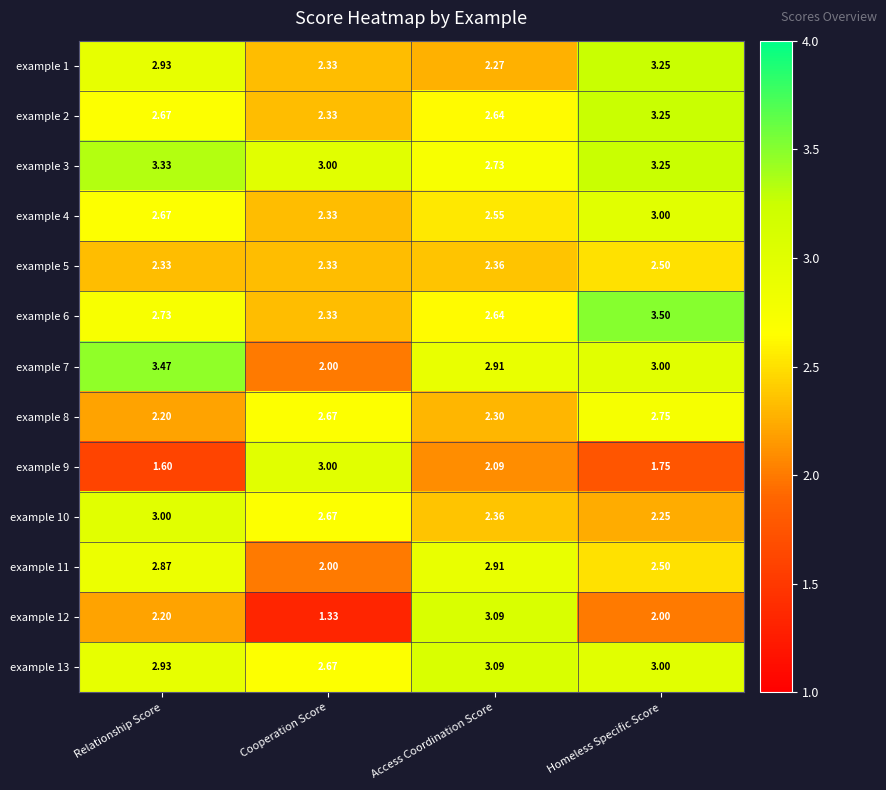

Which label corresponds to the largest value in the chart?

Homeless Specific Score